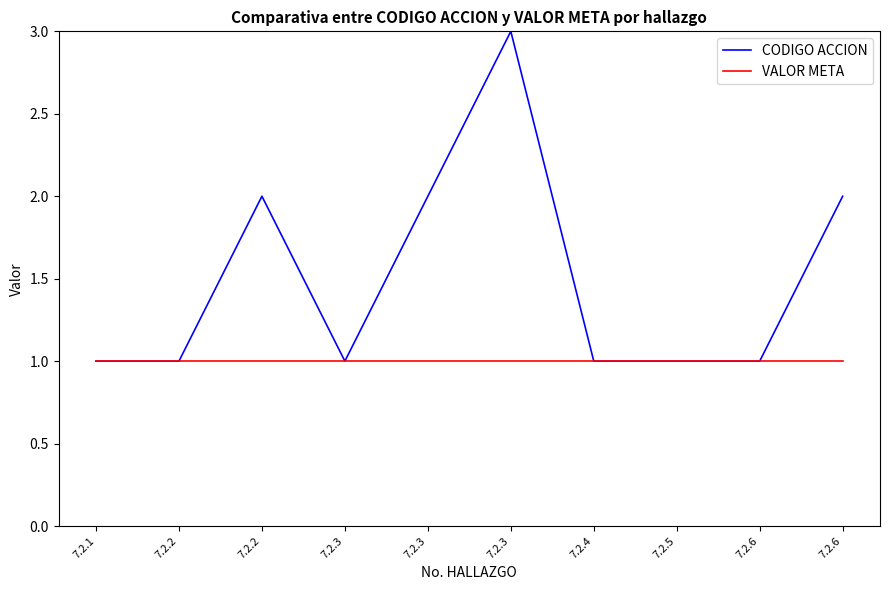

Reading right to left, transcribe all the data shown in this chart.

CODIGO ACCION: 7.2.6=2	7.2.6=1	7.2.5=1	7.2.4=1	7.2.3=3	7.2.3=2	7.2.3=1	7.2.2=2	7.2.2=1	7.2.1=1
VALOR META: 7.2.6=1	7.2.6=1	7.2.5=1	7.2.4=1	7.2.3=1	7.2.3=1	7.2.3=1	7.2.2=1	7.2.2=1	7.2.1=1